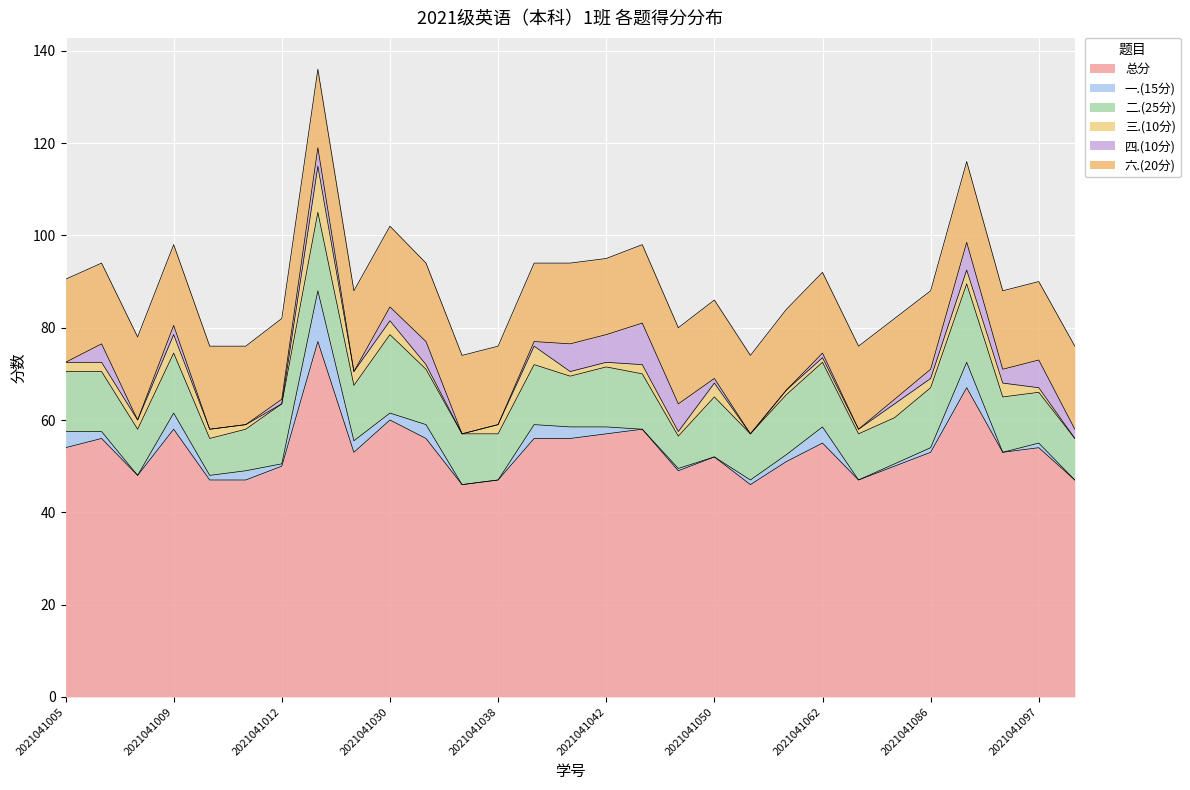

How many interior local peaks does the 总分 series have?

9